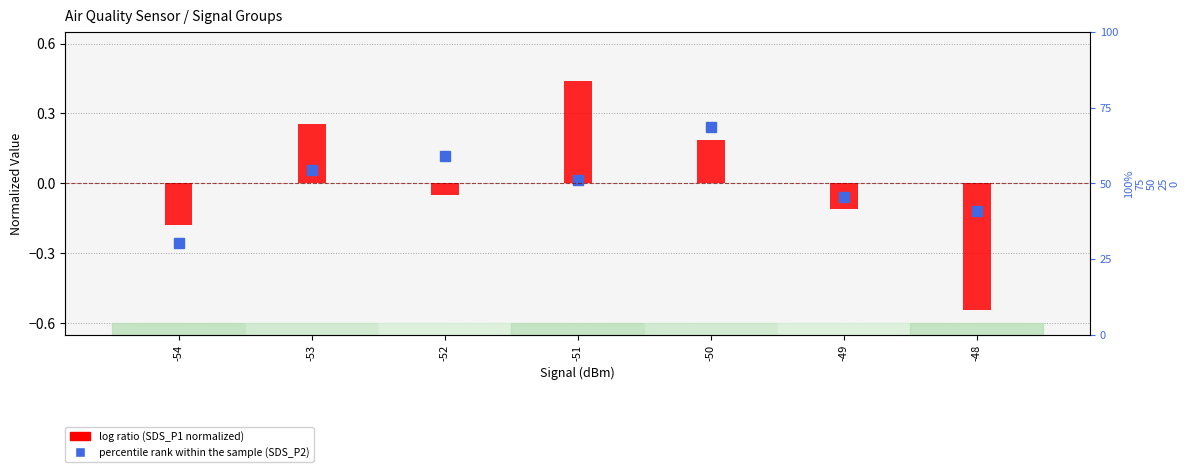

How many data points does each series have?

7